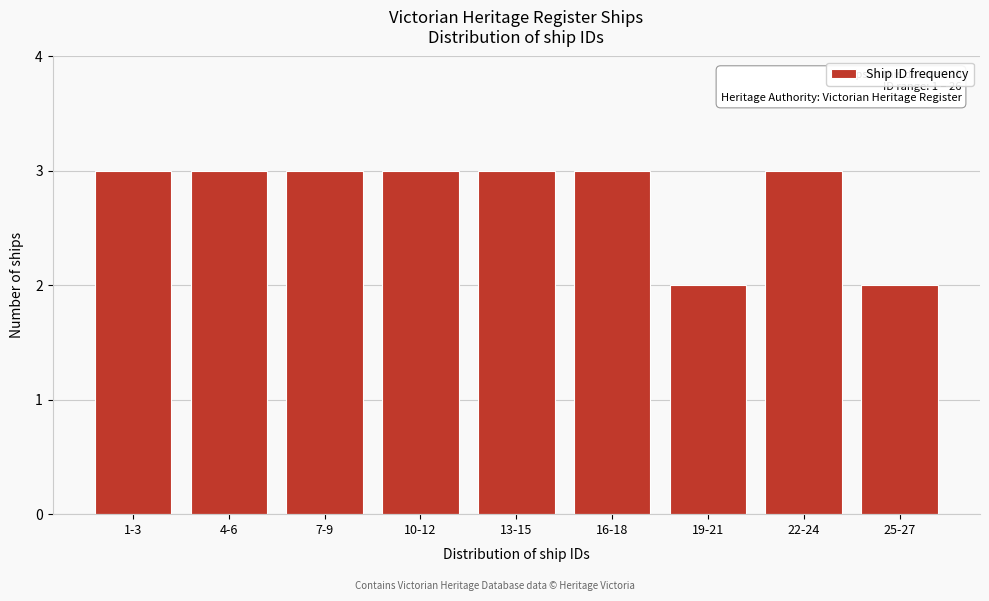

Reading left to right, extract all data points from this chart.

1-3=3	4-6=3	7-9=3	10-12=3	13-15=3	16-18=3	19-21=2	22-24=3	25-27=2